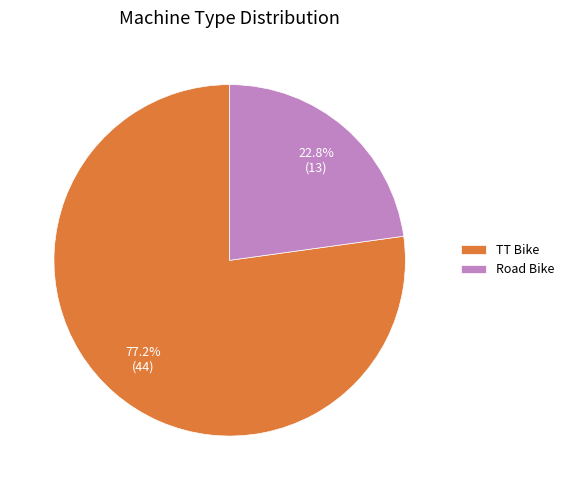

What is the total percentage of TT Bike and Road Bike?

100.0%